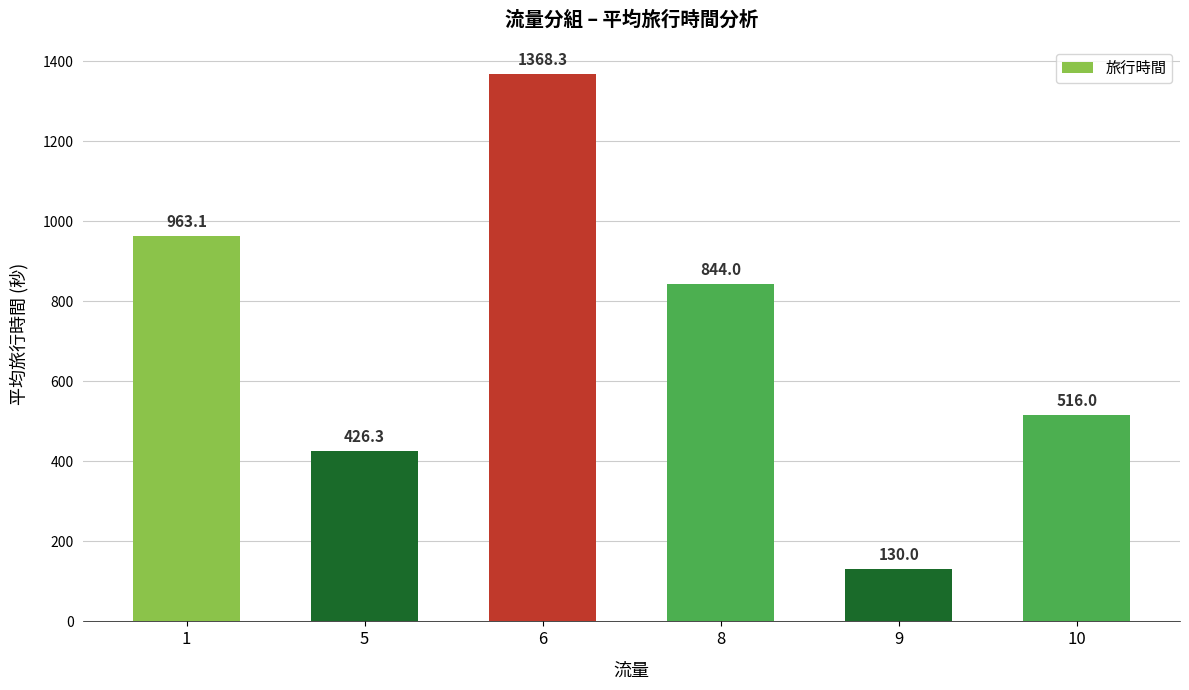

How many categories are shown in the chart?

6